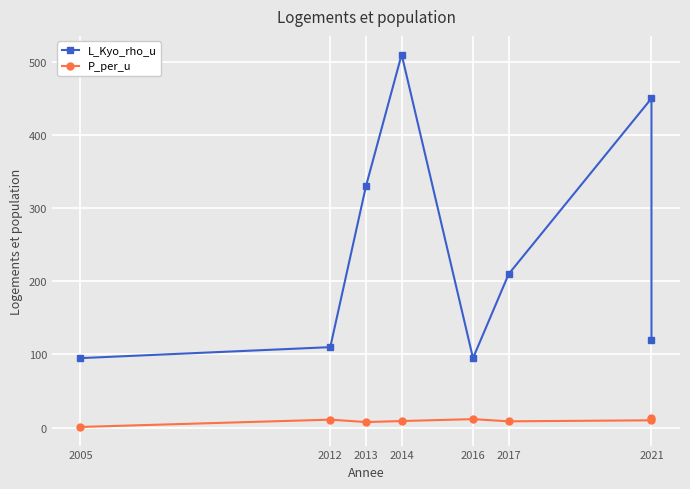

At which category is the sum across all series the highest?

2014